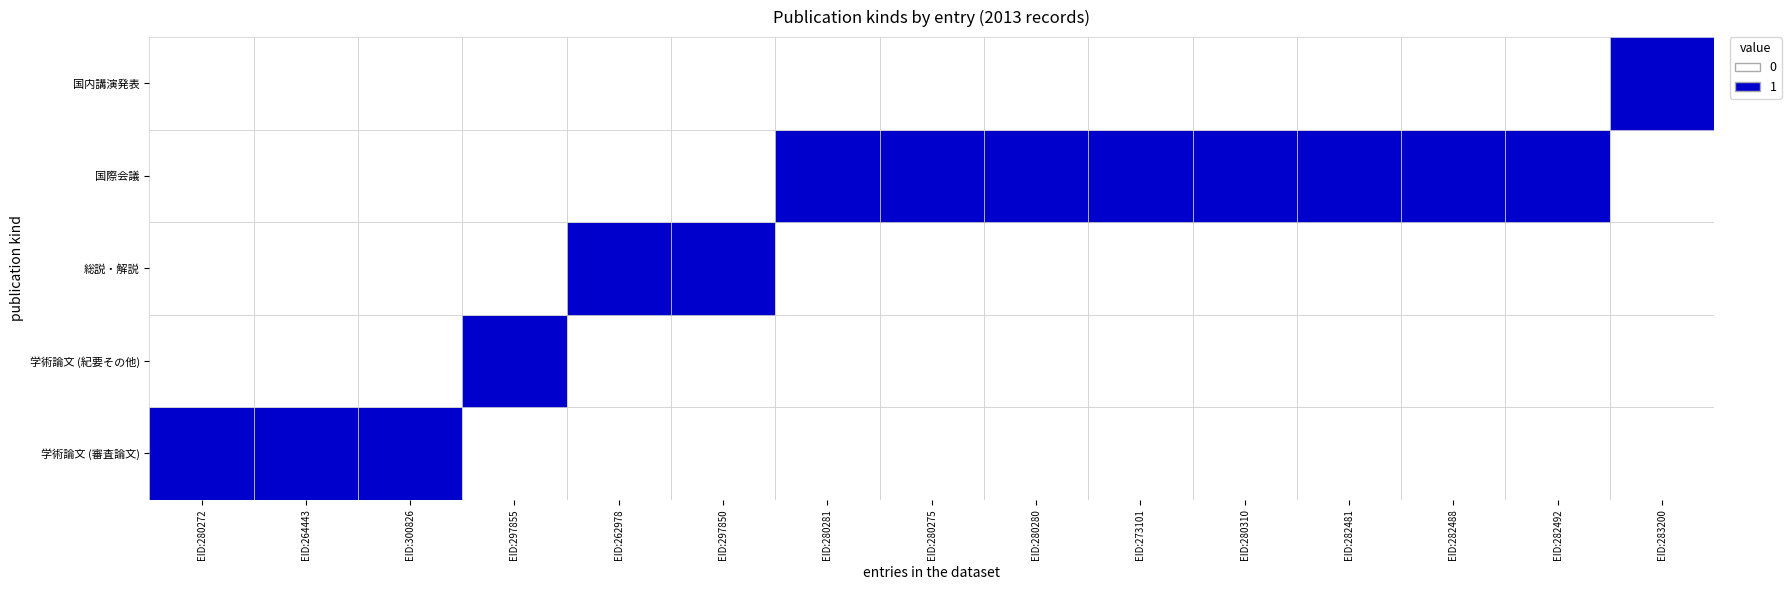

Is it true that 国内講演発表 equals 1 at EID:280272?

False